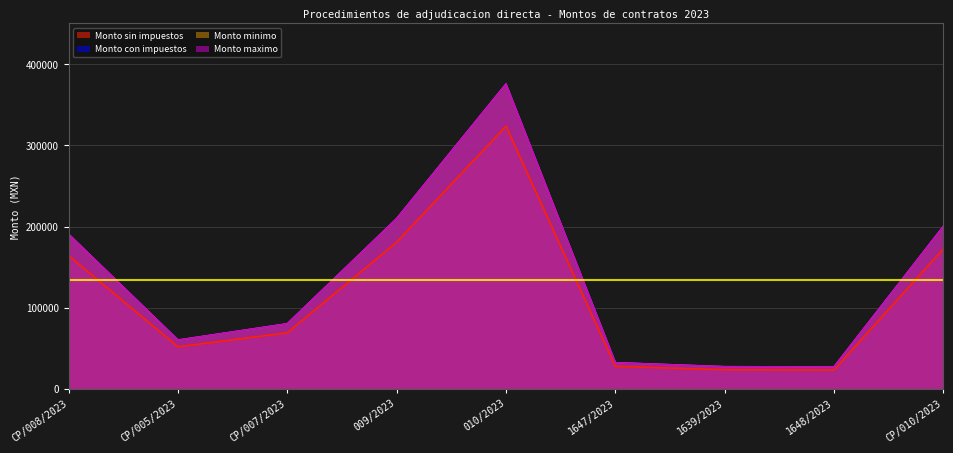

What is the difference between the maximum and minimum values in the Monto con impuestos series?

348758.7